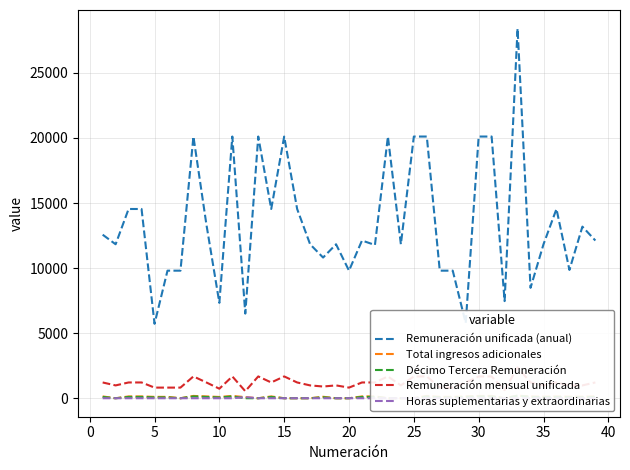

True or false: Horas suplementarias y extraordinarias and Remuneración unificada (anual) intersect in this chart.

False